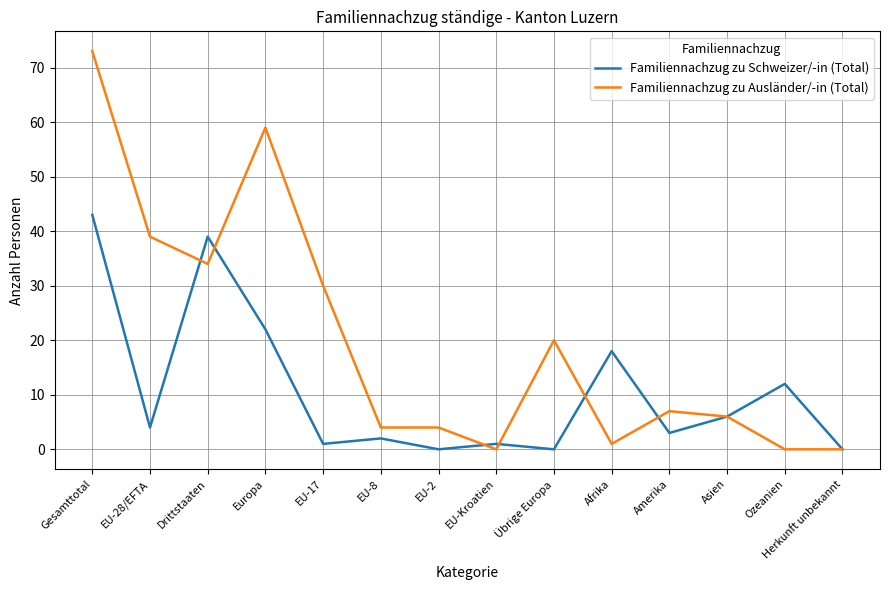

What is the maximum value for Familiennachzug zu Schweizer/-in (Total)?

43